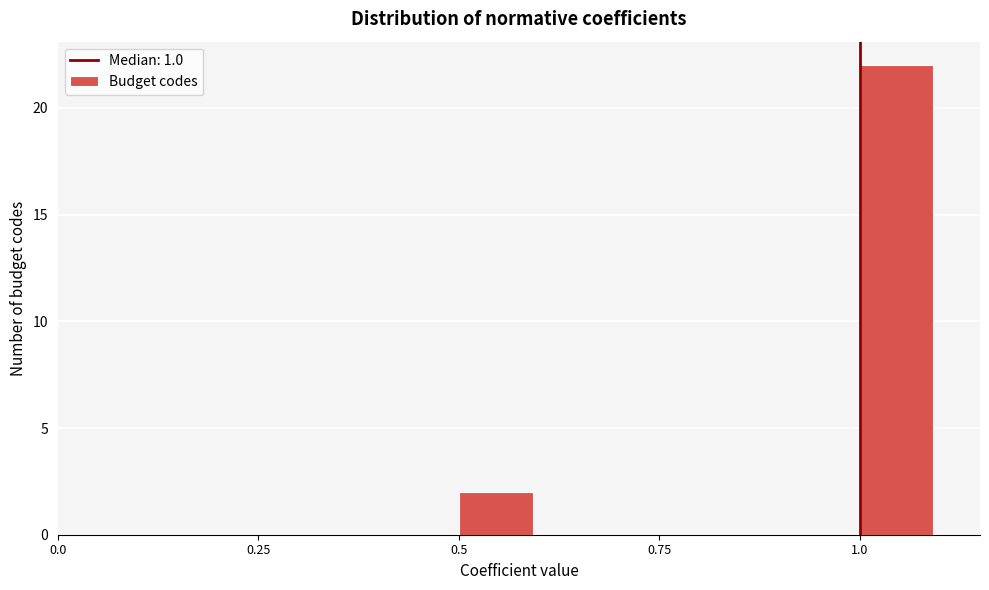

Read against the x-axis, roughly where is the centre of the tallest bar?

1.05